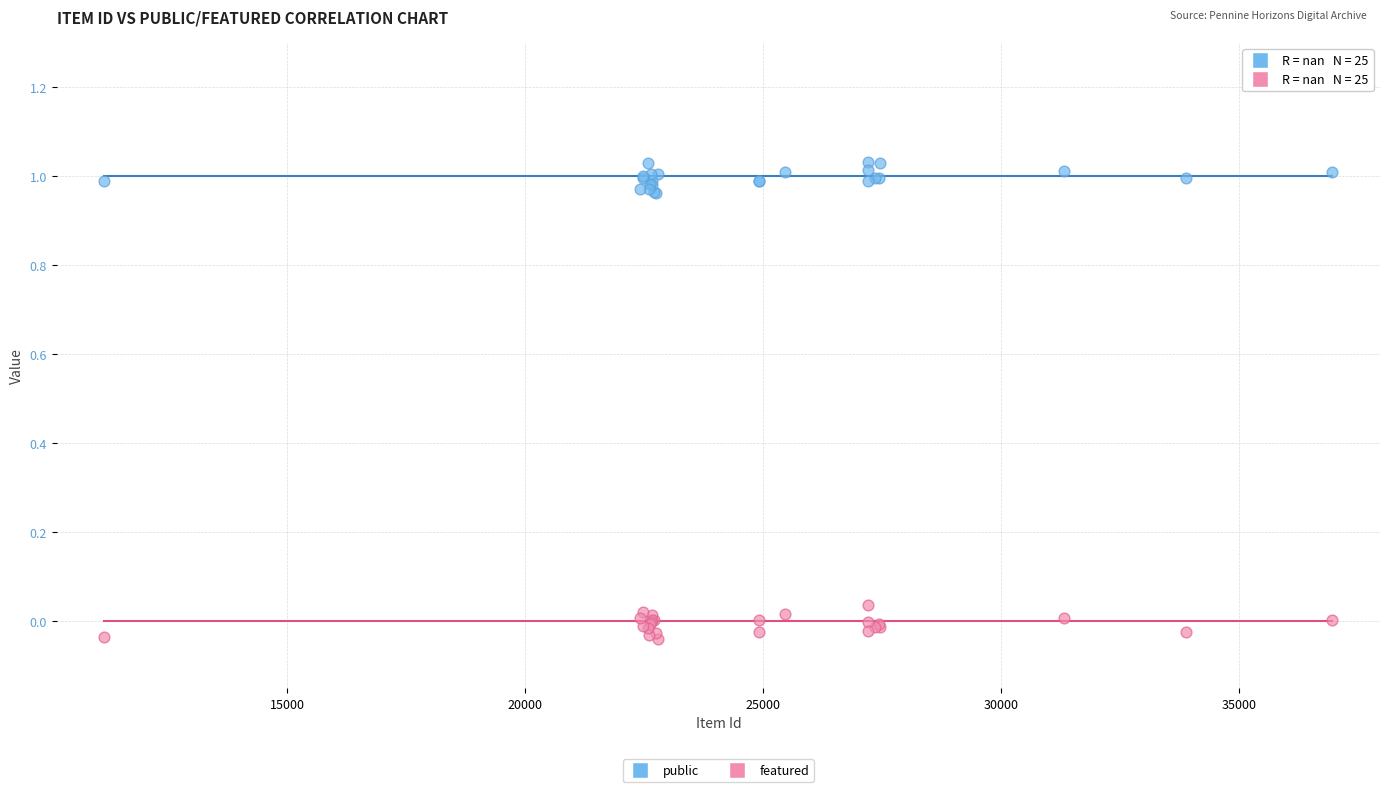

Which series reaches the maximum Y coordinate?

public